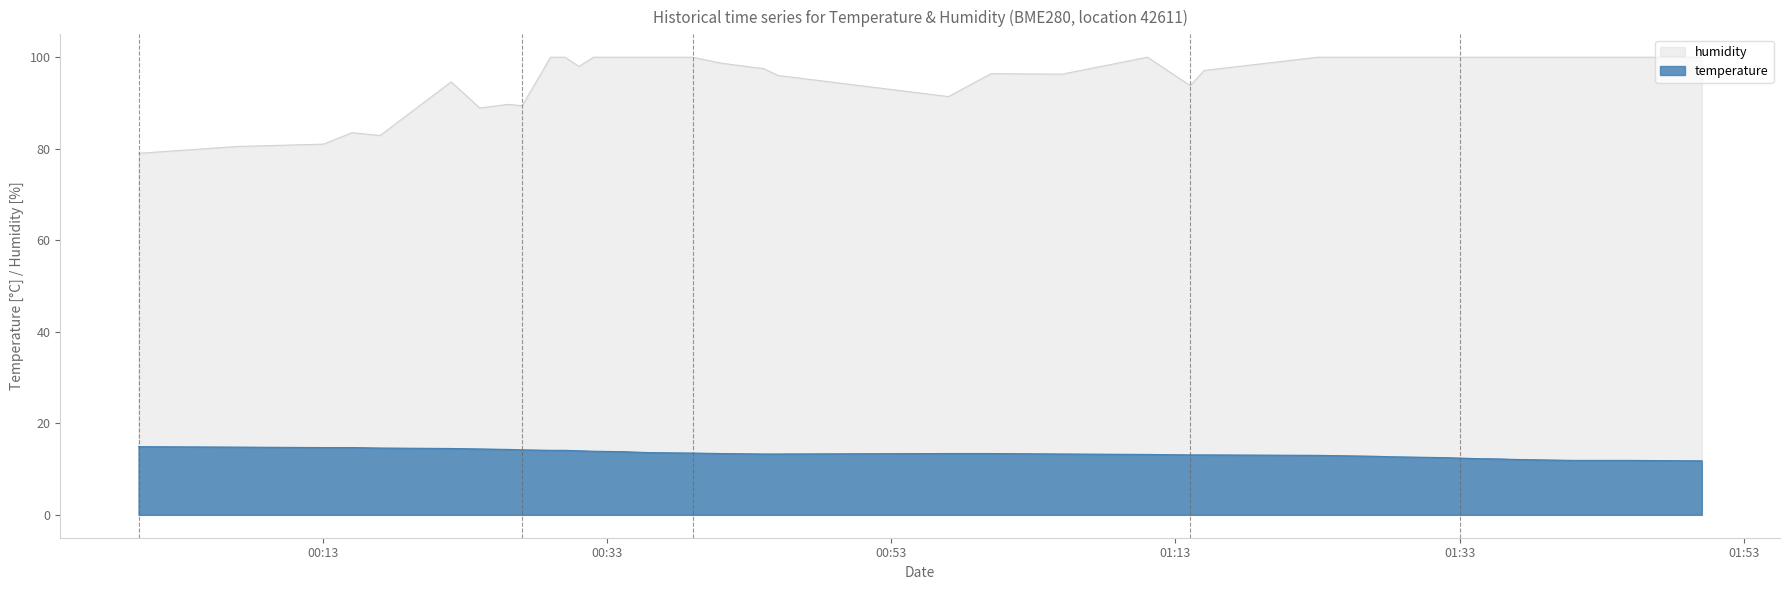

True or false: humidity and temperature intersect in this chart.

False